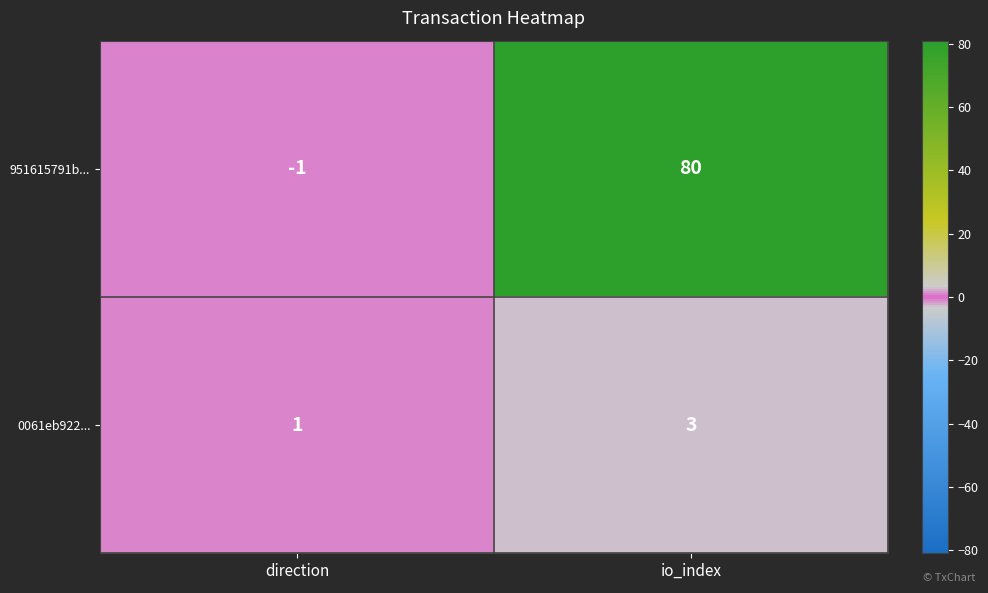

The 951615791b... series shows 80 at io_index. True or false?

True